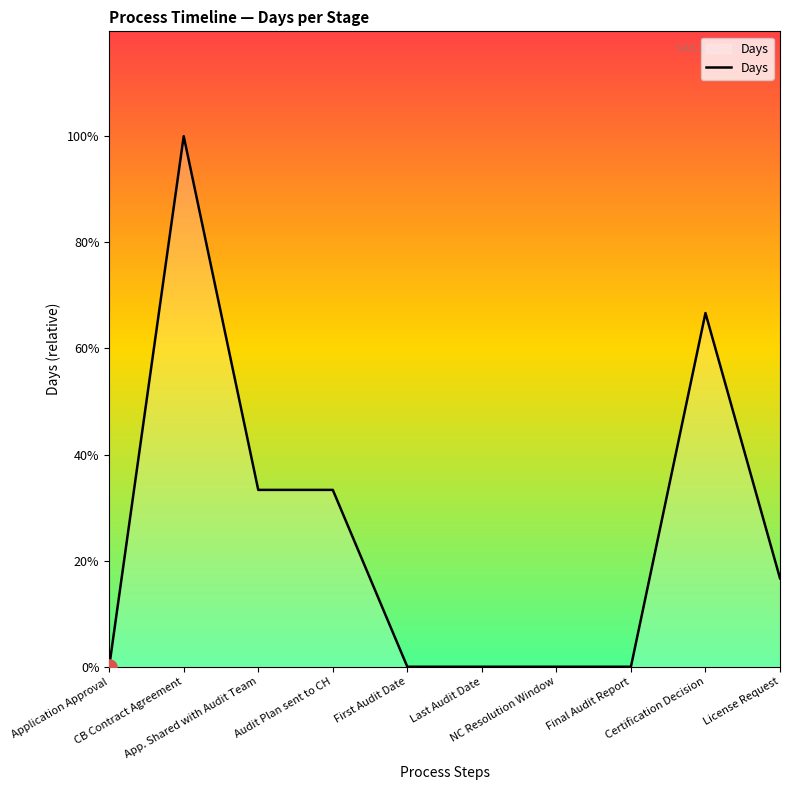

What is the change in value from CB Contract Agreement to NC Resolution Window?

-42